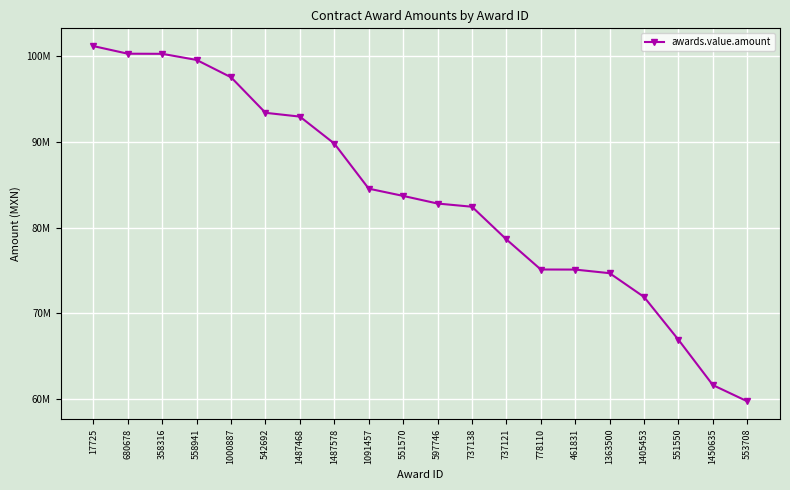

Does the chart have visible grid lines?

Yes